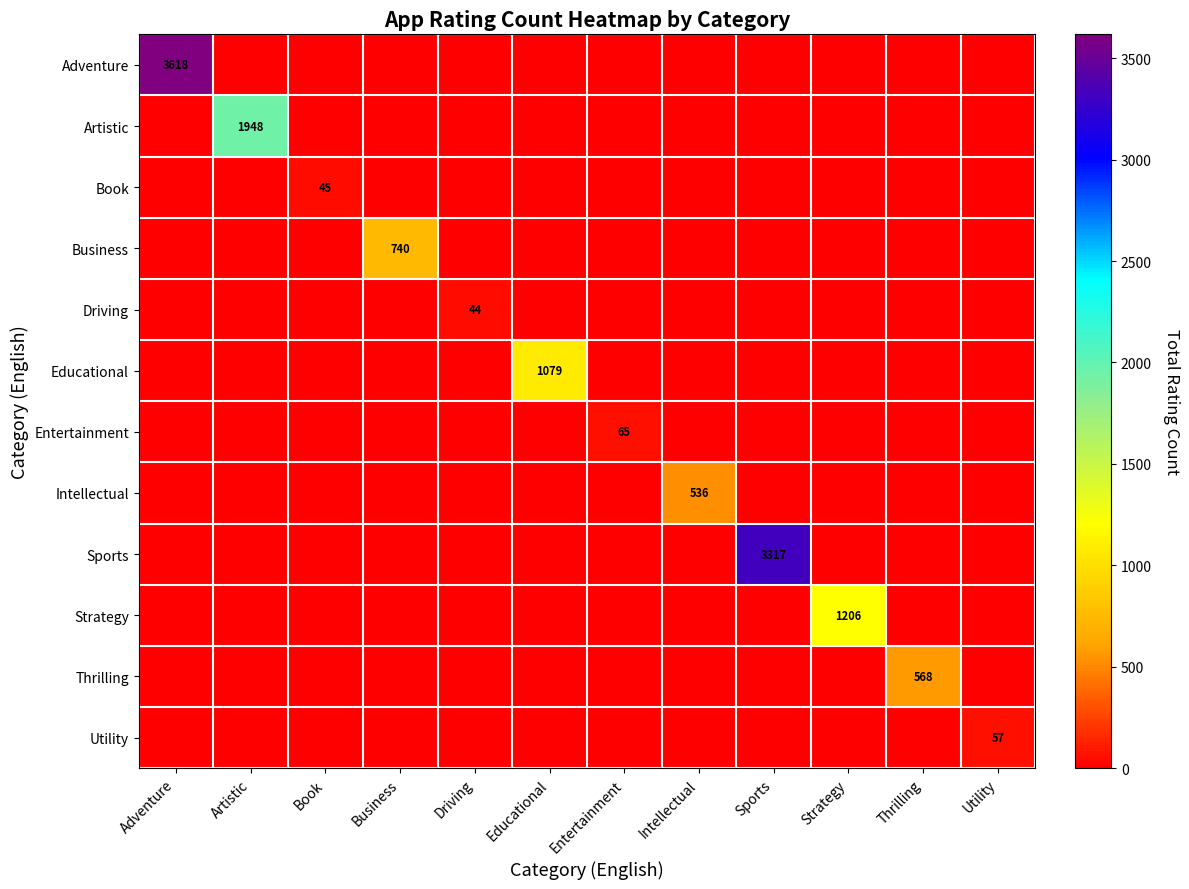

Which series has the widest spread of values?

Adventure